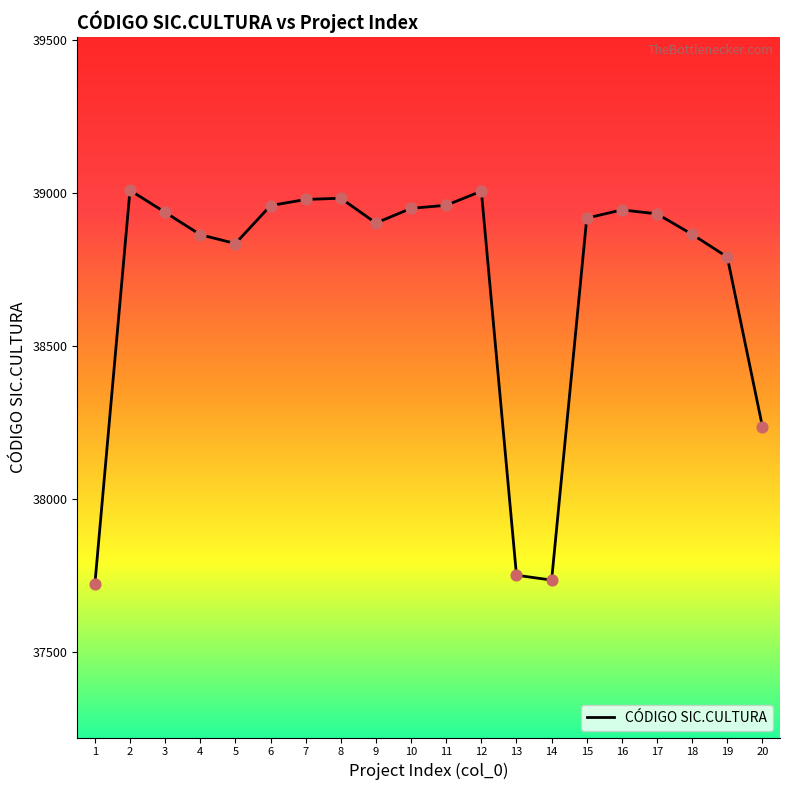

What is the ratio of the value at 17 to the value at 2?

1.0